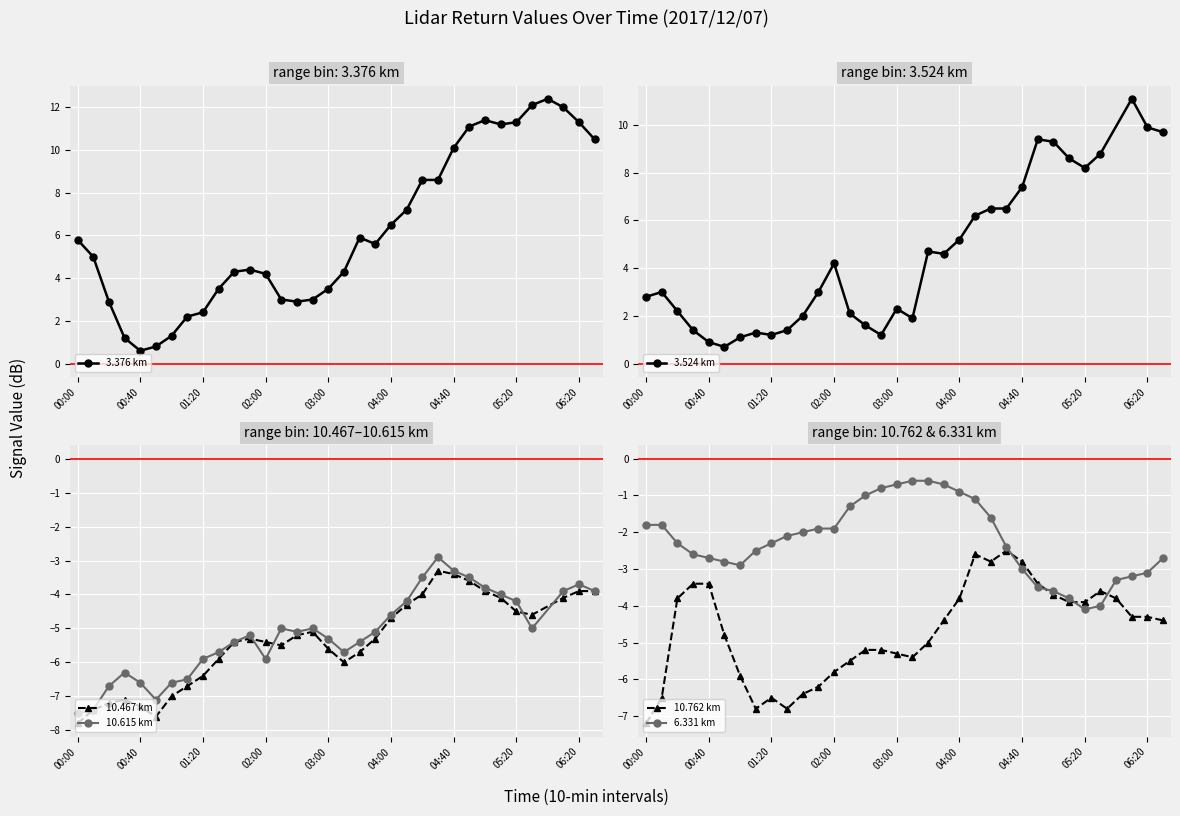

What is the average value of the 10.762 series?

-4.7